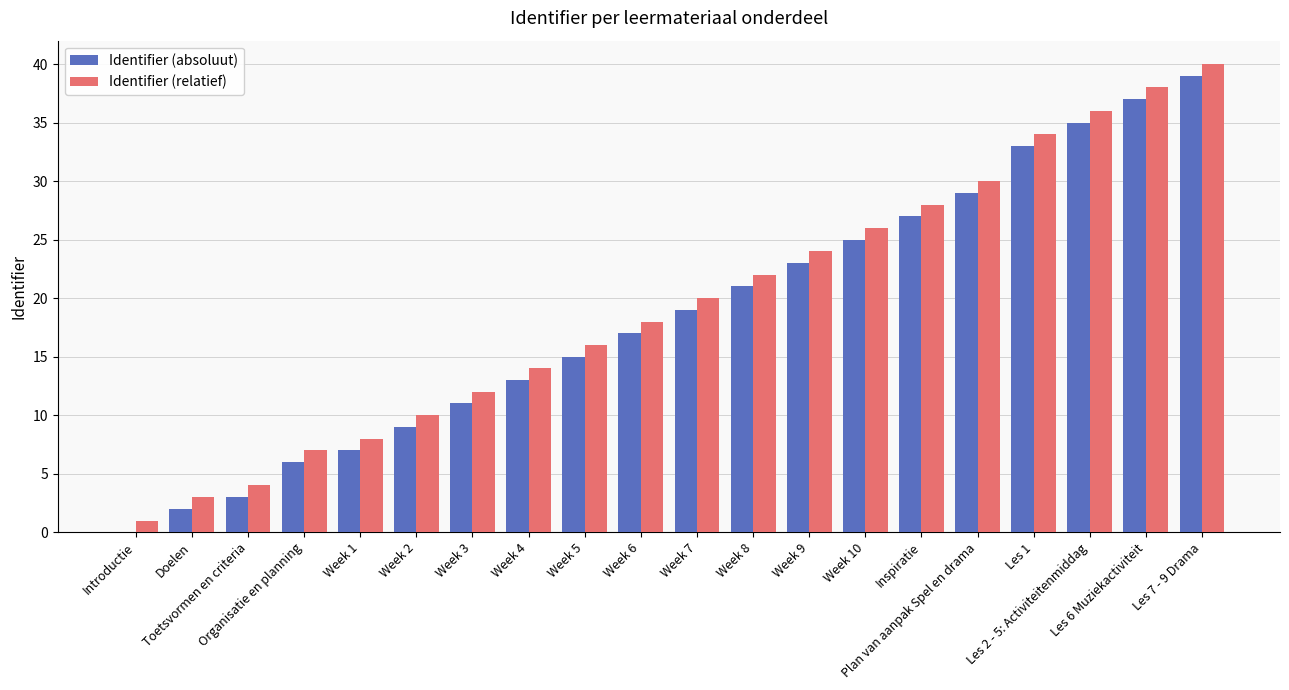

The Identifier (relatief) series shows 27 at Week 5. True or false?

False